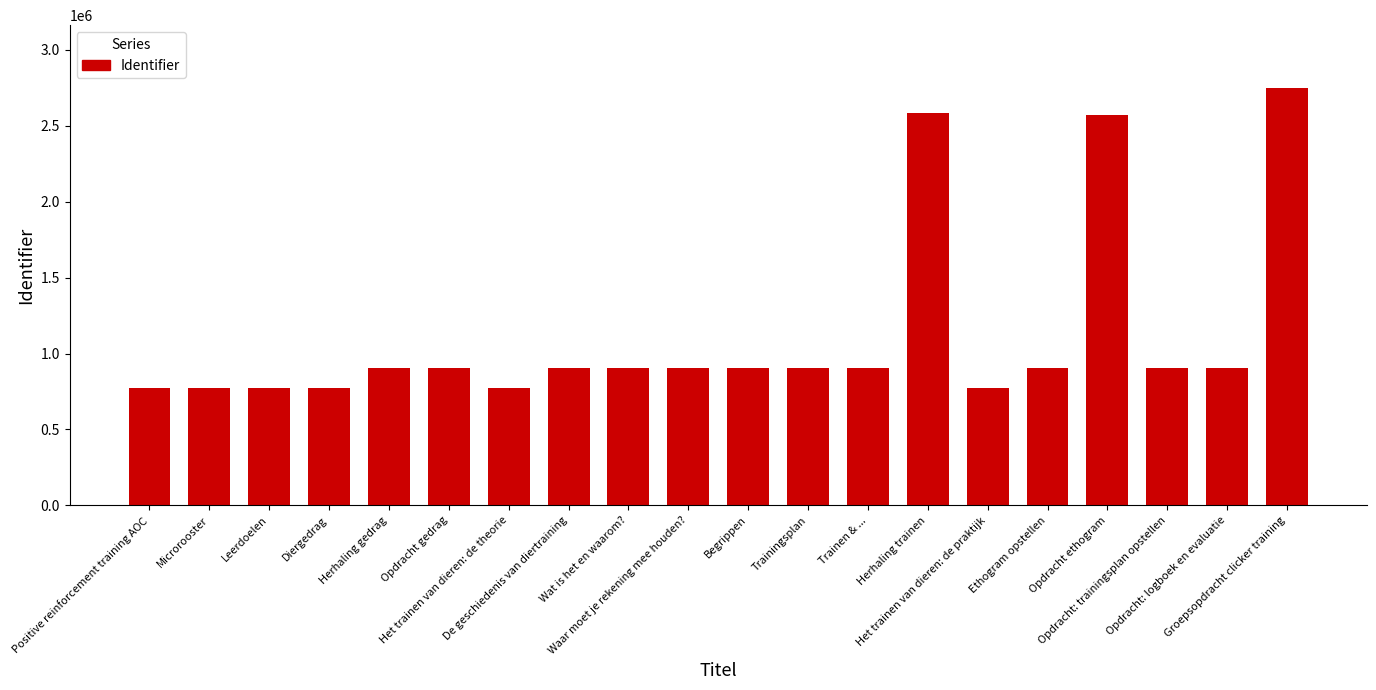

The chart shows a value of 363649 at Ethogram opstellen. True or false?

False